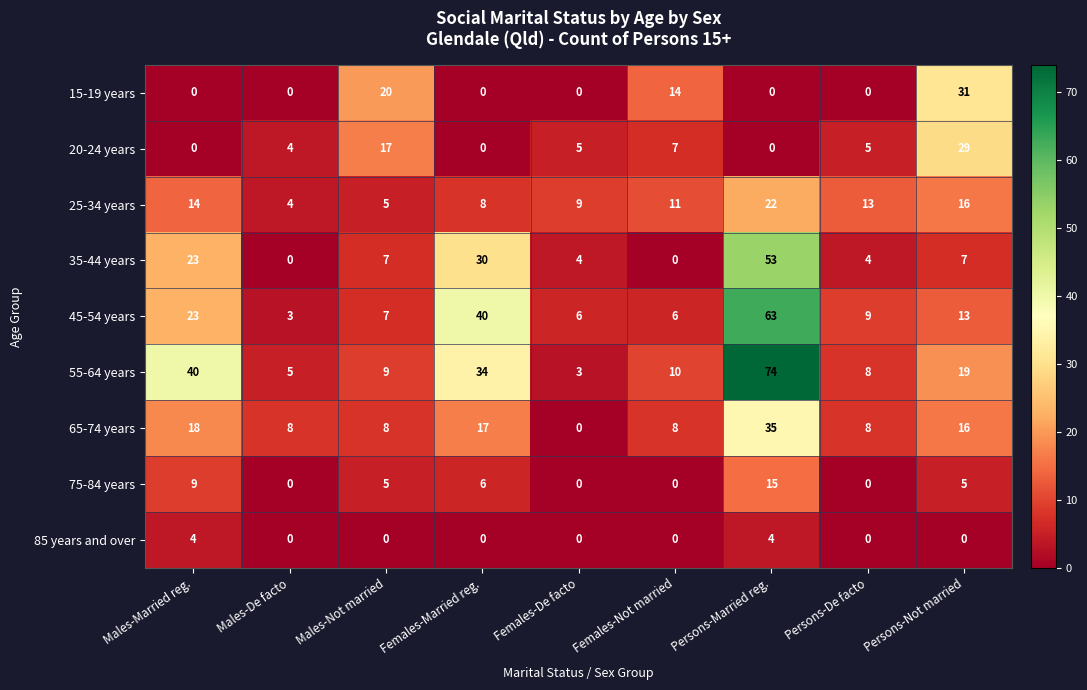

Which series has the widest spread of values?

55-64 years